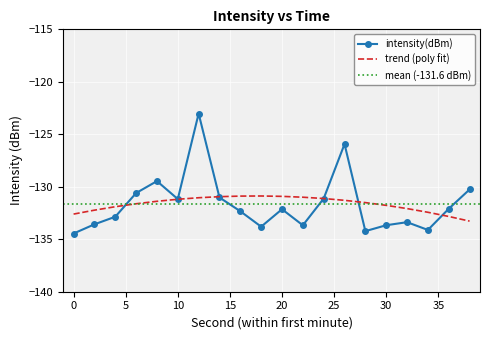

Between 2 and 10, which is larger?

10